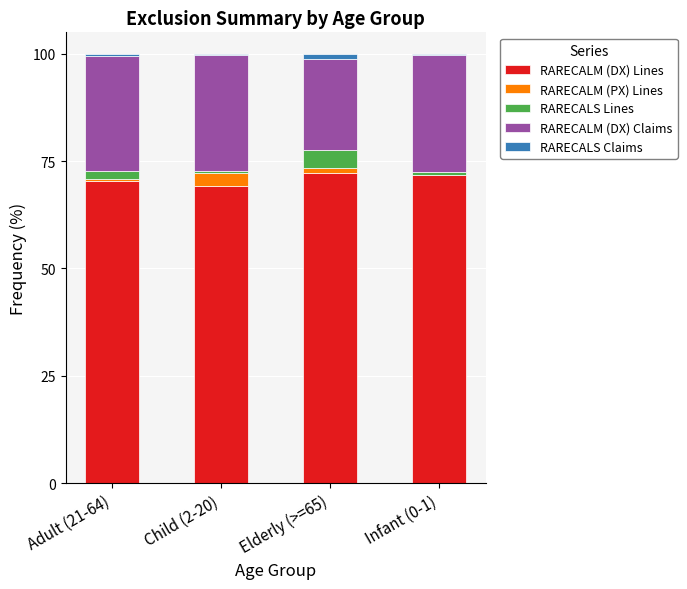

Is it true that RARECALM (DX) Lines equals 69.3 at Child (2-20)?

True